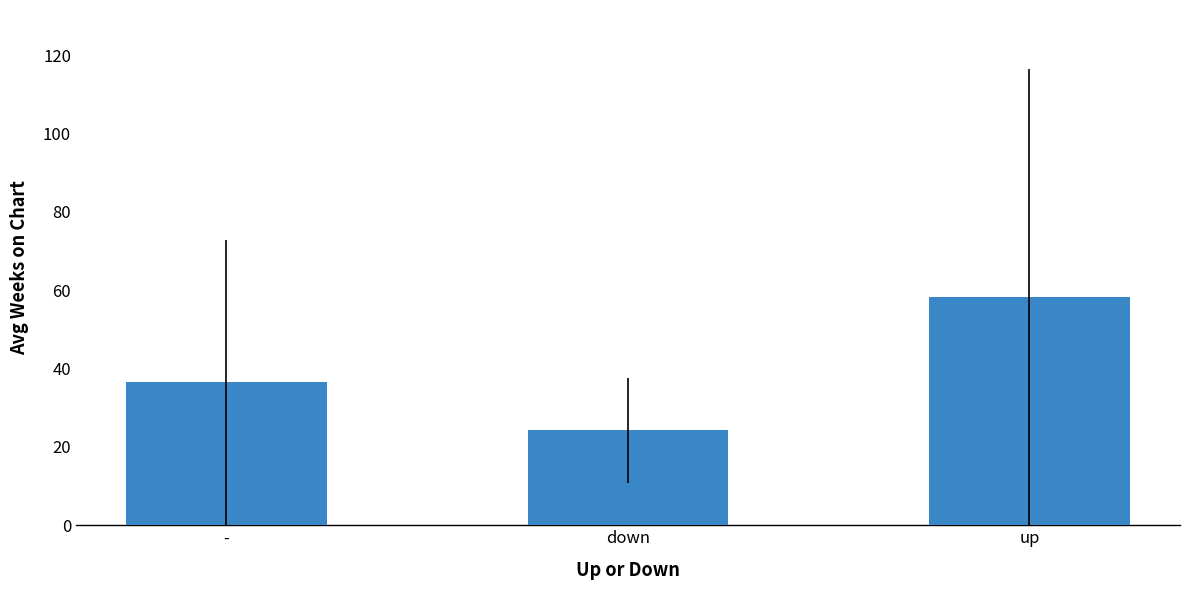

Does the chart contain any negative values?

No